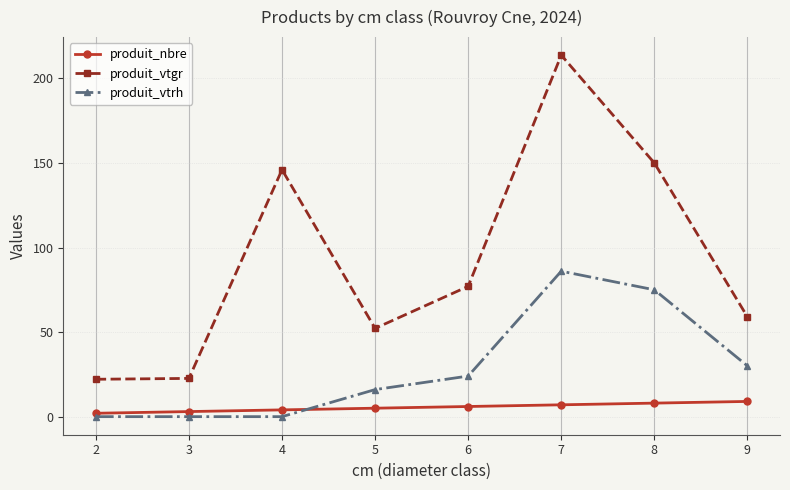

The value of produit_nbre at 3 is 3.0. True or false?

True